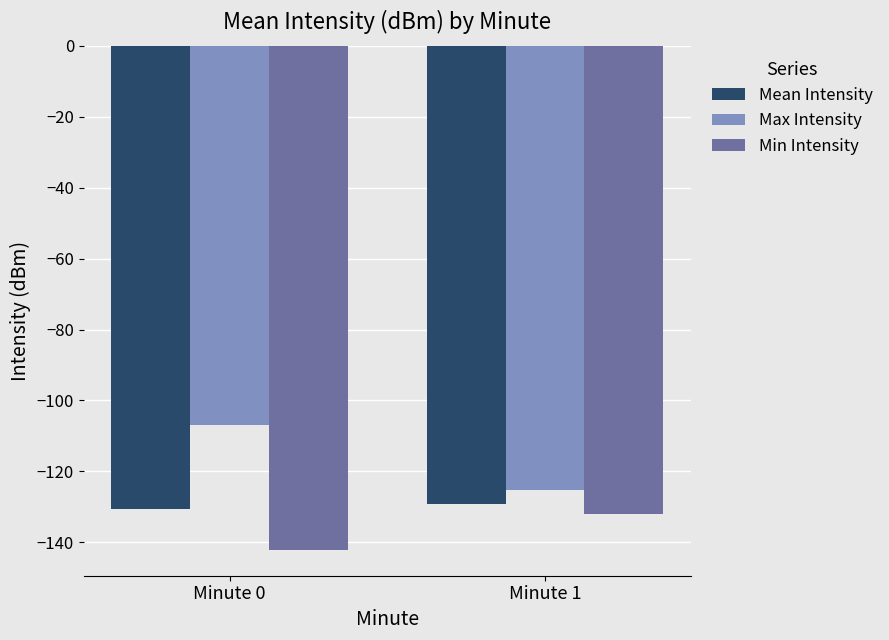

The Mean Intensity series shows -39.5 at Minute 1. True or false?

False